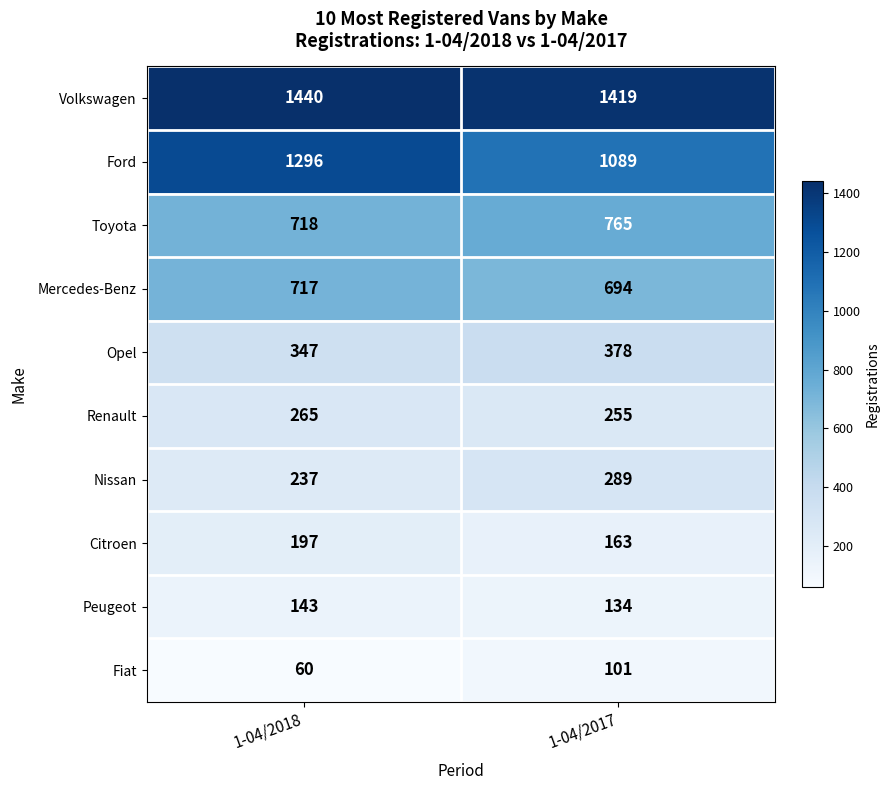

Where is Toyota nearest to the value 741?

1-04/2018